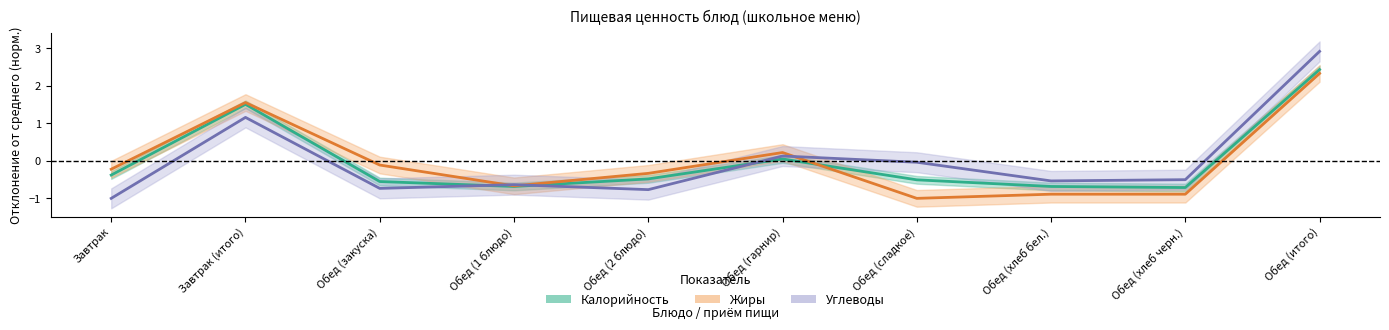

What is the label of the 7th point from the right?

Обед (1 блюдо)